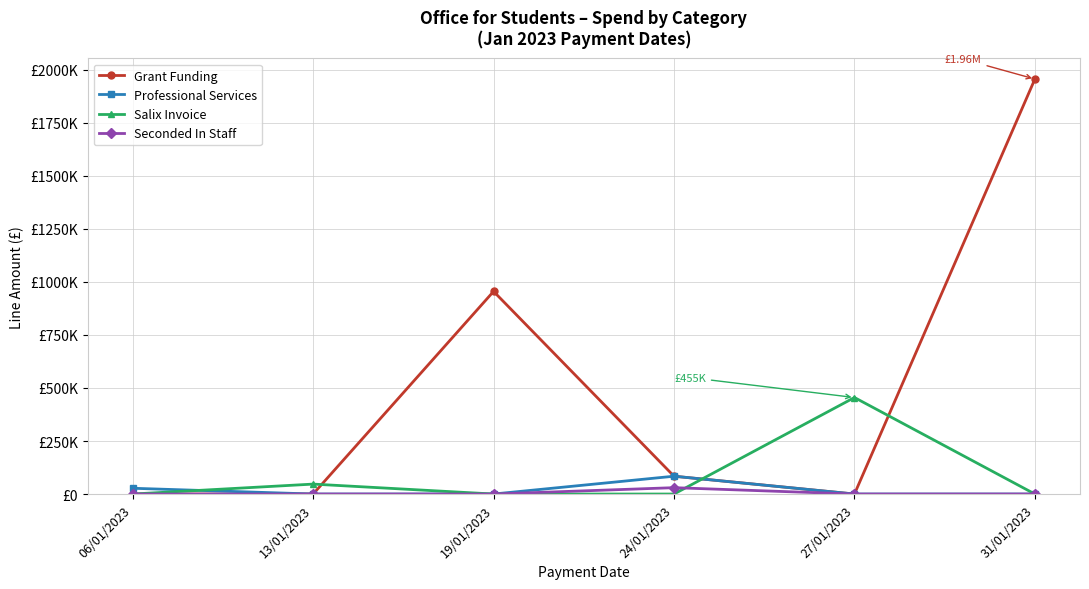

Rank the categories by Salix Invoice value from lowest to highest.

06/01/2023, 19/01/2023, 24/01/2023, 31/01/2023, 13/01/2023, 27/01/2023